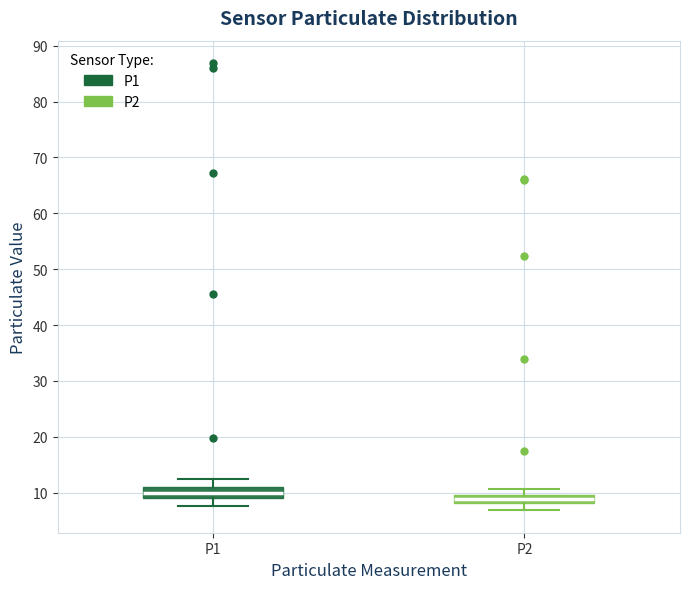

Where does the upper whisker of the box for P2 end on the y-axis? The values are not printed on the chart, so give them approximately, as read against the axis.

11